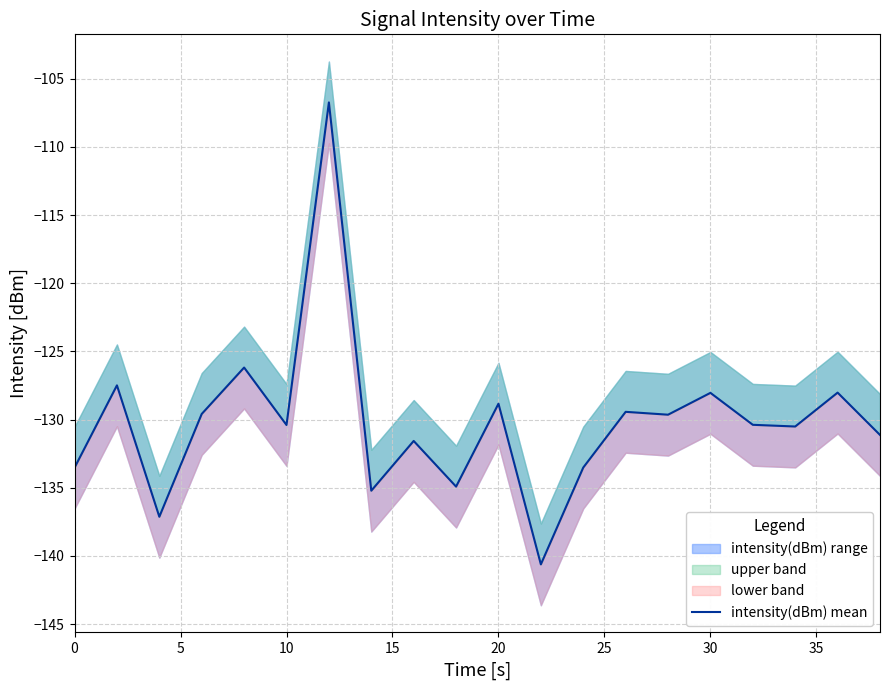

What is the greatest value displayed?

-106.7